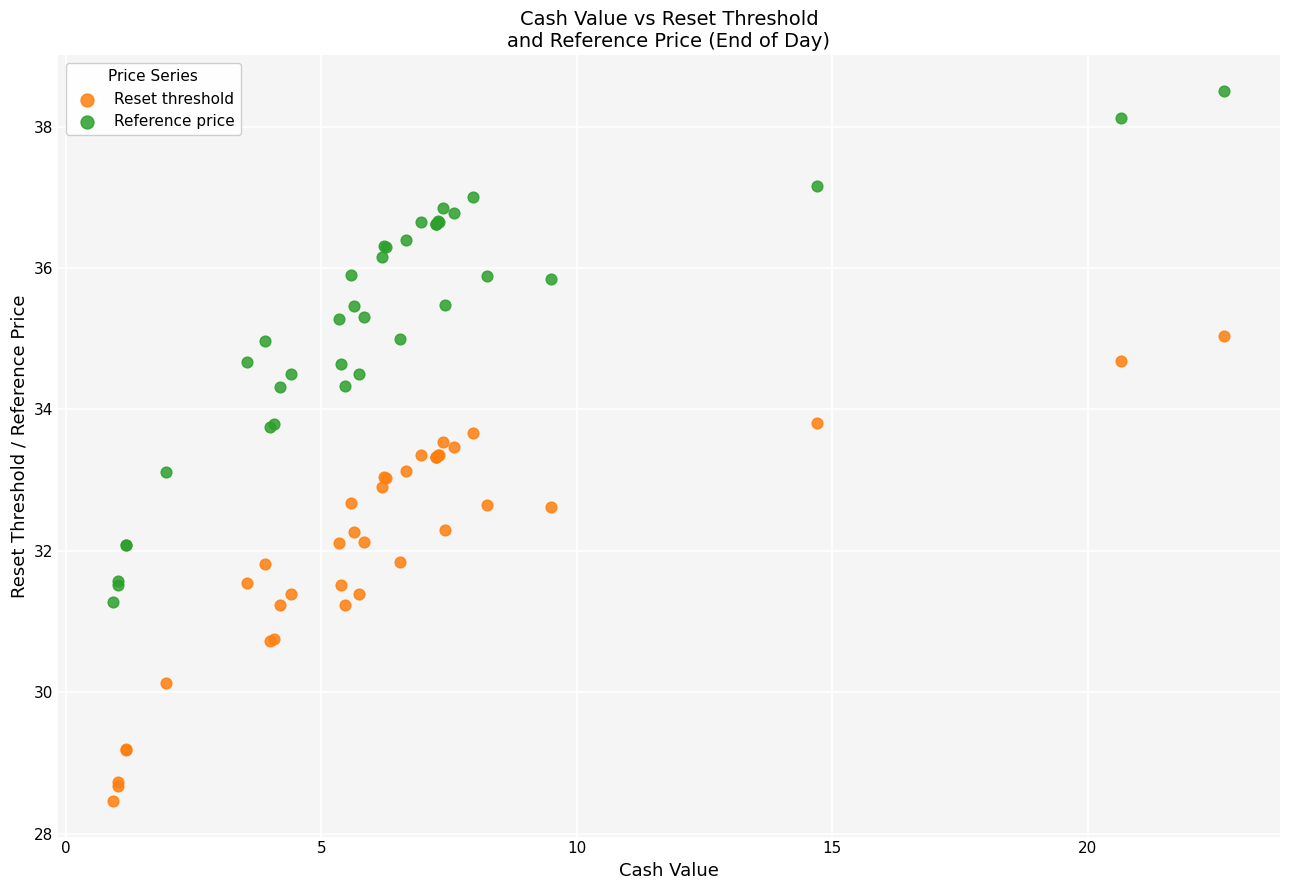

What is the X range (max minus min) for the scatter plot?

21.8